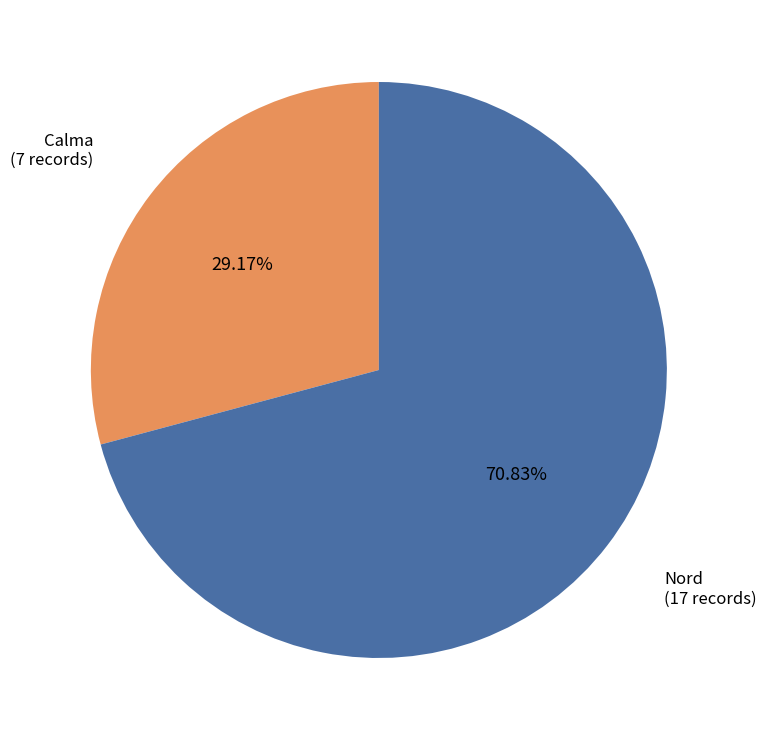

How many slices are in this pie chart?

2